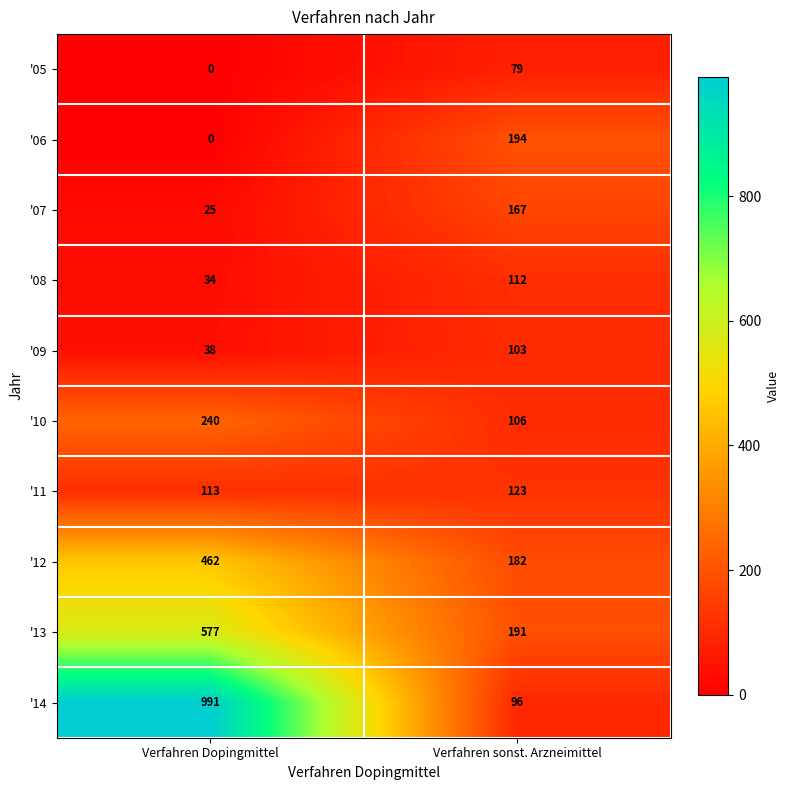

Rank the series by their maximum value, from highest to lowest.

'14, '13, '12, '10, '06, '07, '11, '08, '09, '05